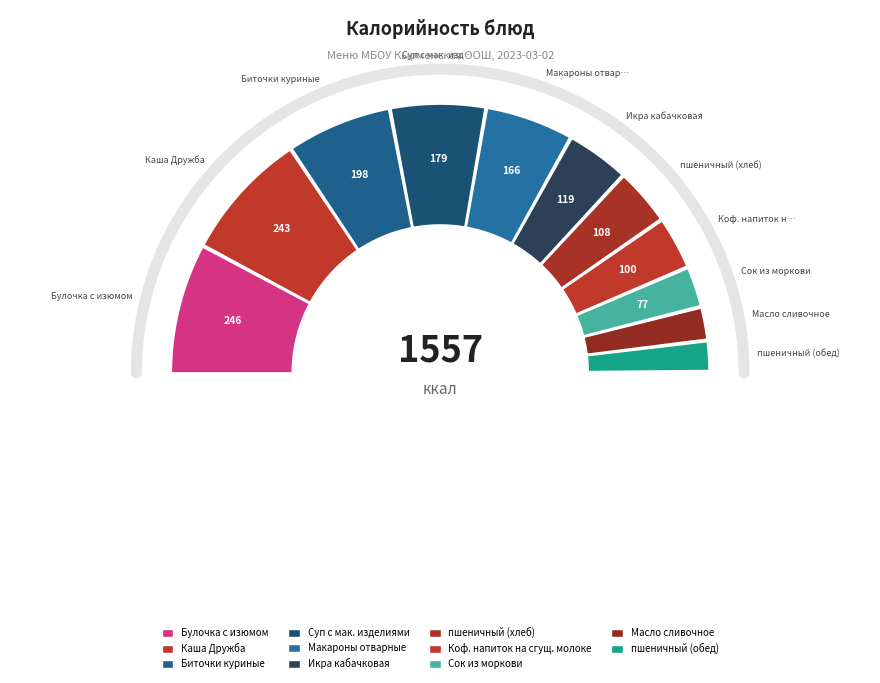

Rank the categories by value from lowest to highest.

пшеничный (обед), Масло сливочное, Сок из моркови, Коф. напиток на сгущ. молоке, пшеничный (хлеб), Икра кабачковая, Макароны отварные, Суп с мак. изделиями, Биточки куриные, Каша Дружба, Булочка с изюмом